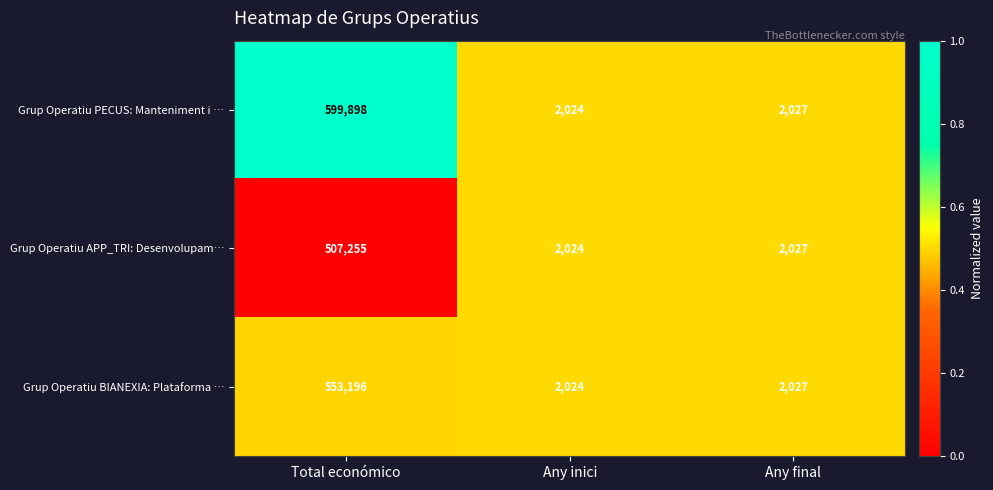

At which category is the sum across all series the highest?

Total económico